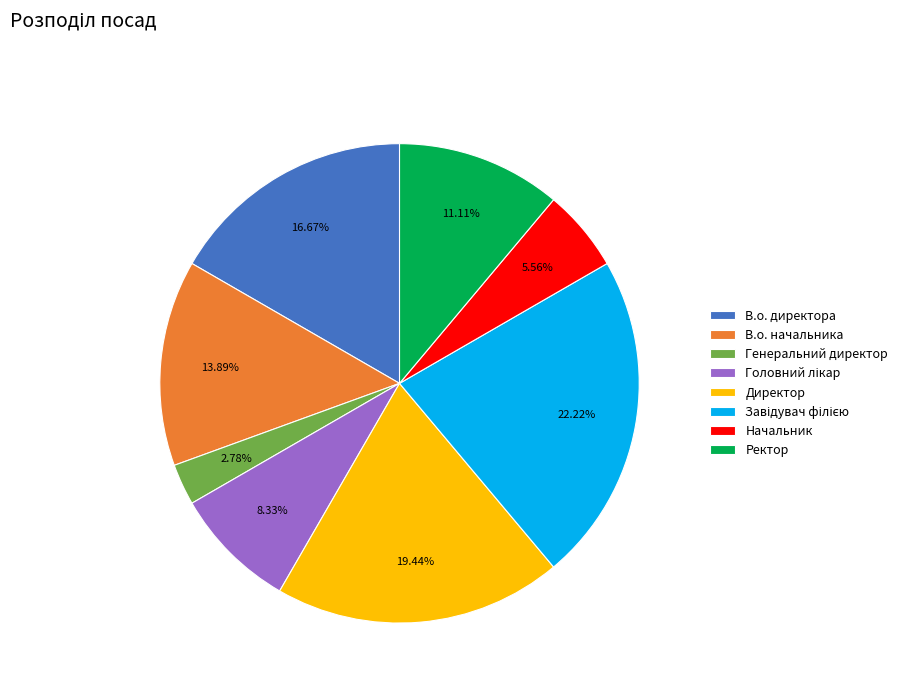

Is it true that Начальник is 12% of the pie?

False